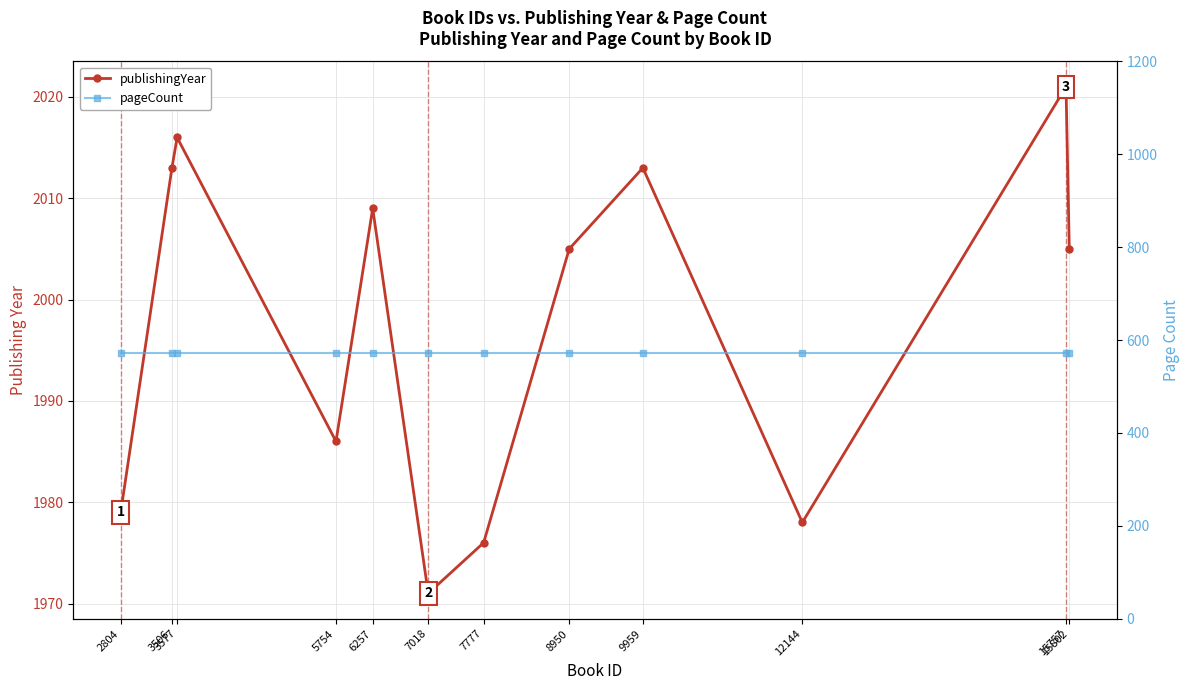

True or false: publishingYear has a value of 3152 at 8950.

False